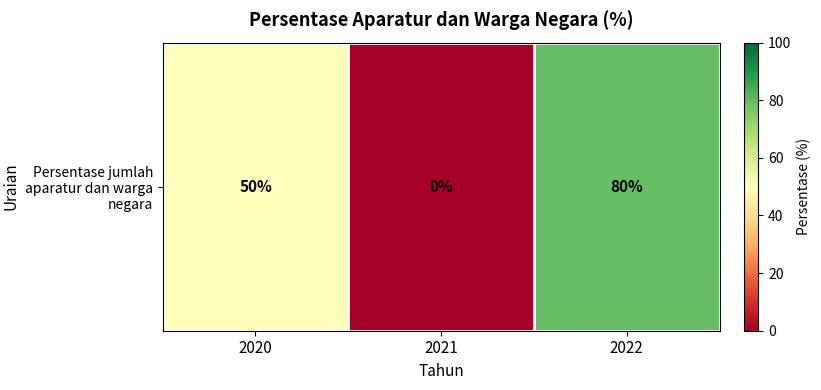

Which category has the highest value across all series?

2022